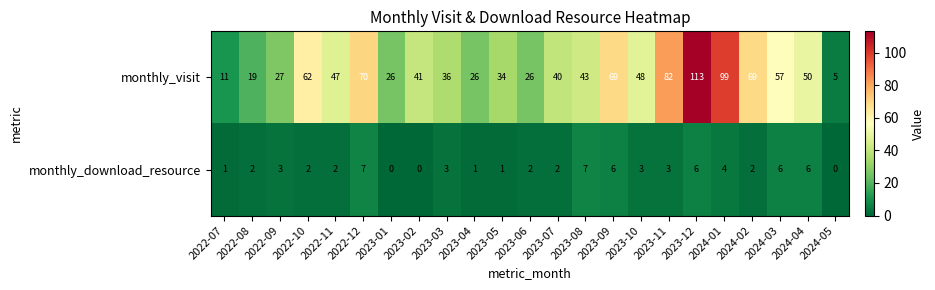

How many data points does each series have?

23